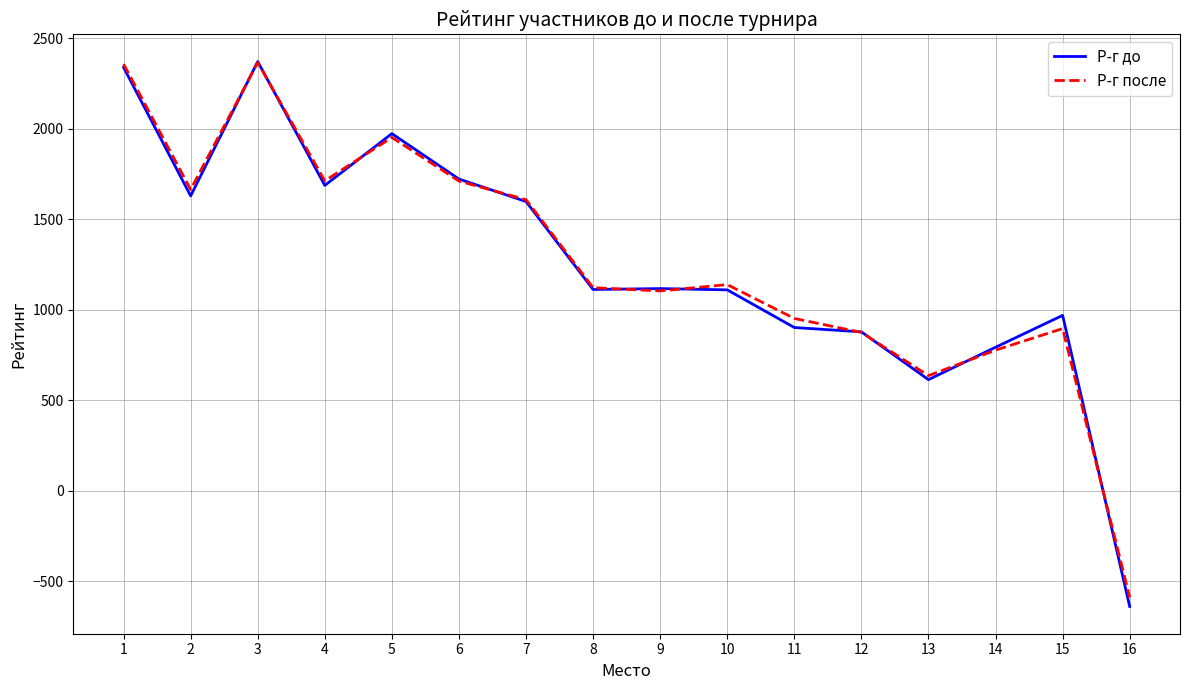

How many values in the Р-г после series are below 1140?

8